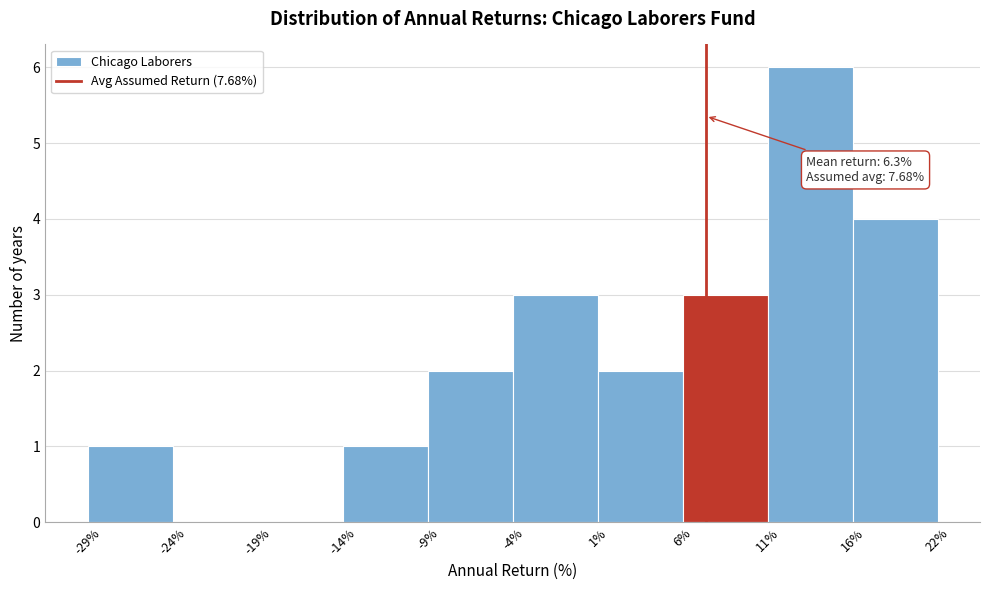

Which range on the x-axis has the tallest bar?

11% to 16%